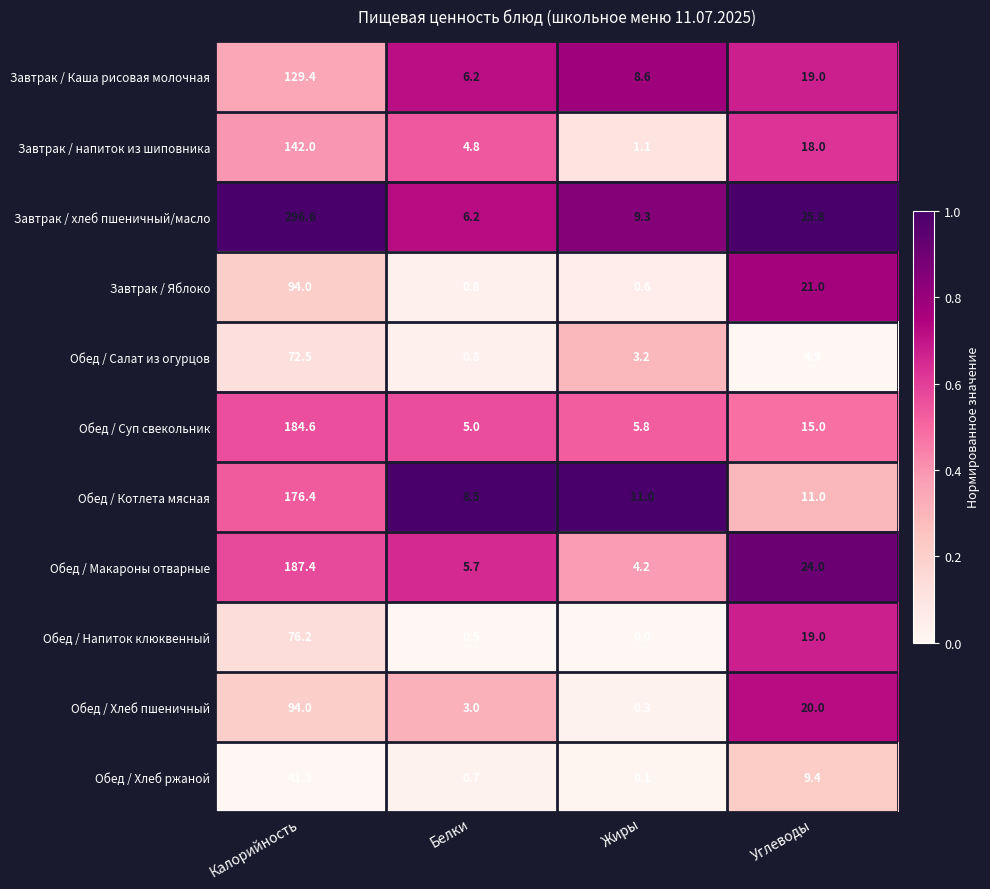

At which label does Обед / Суп свекольник first exceed 15?

Калорийность